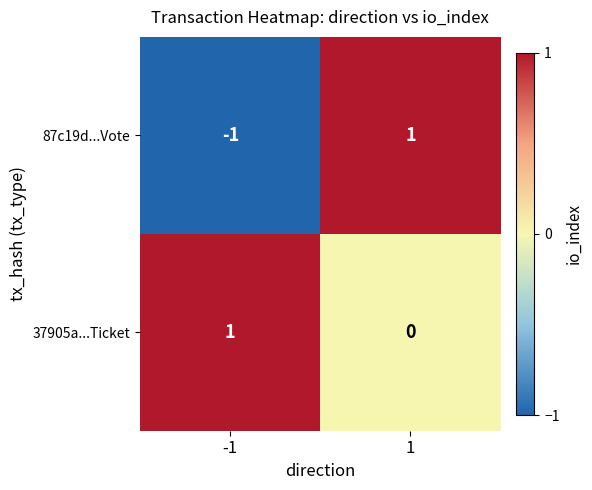

Which series changed the most between -1 and 1?

87c19d...Vote